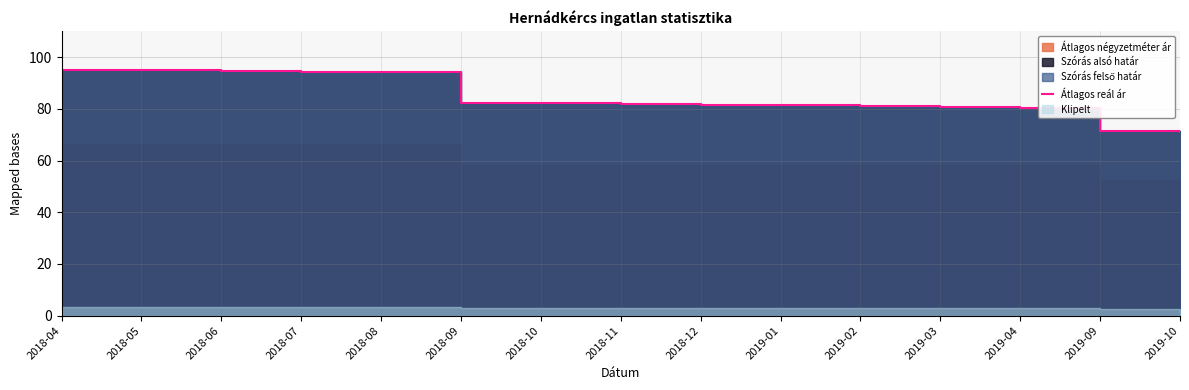

True or false: there are more than 1 points higher than both neighbors.

False